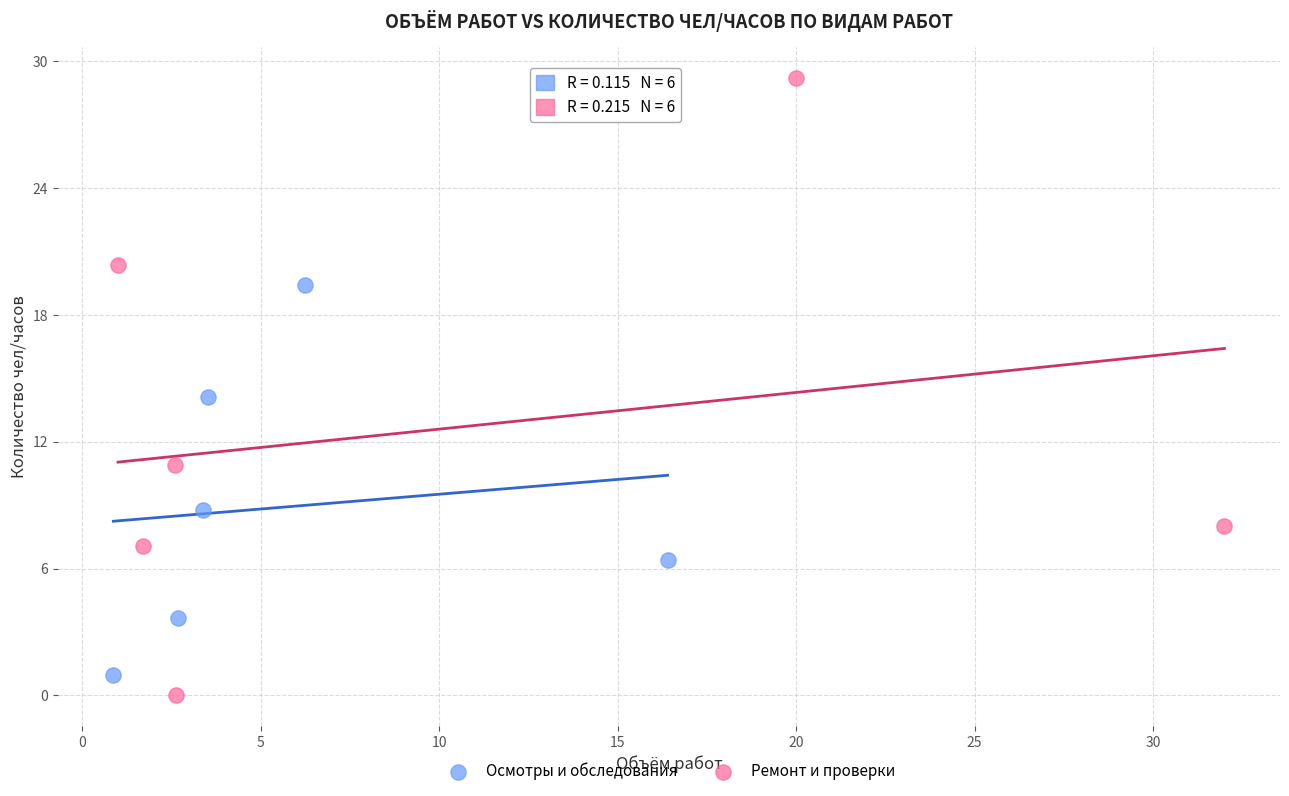

Which series has the widest spread of Y values?

Ремонт и проверки